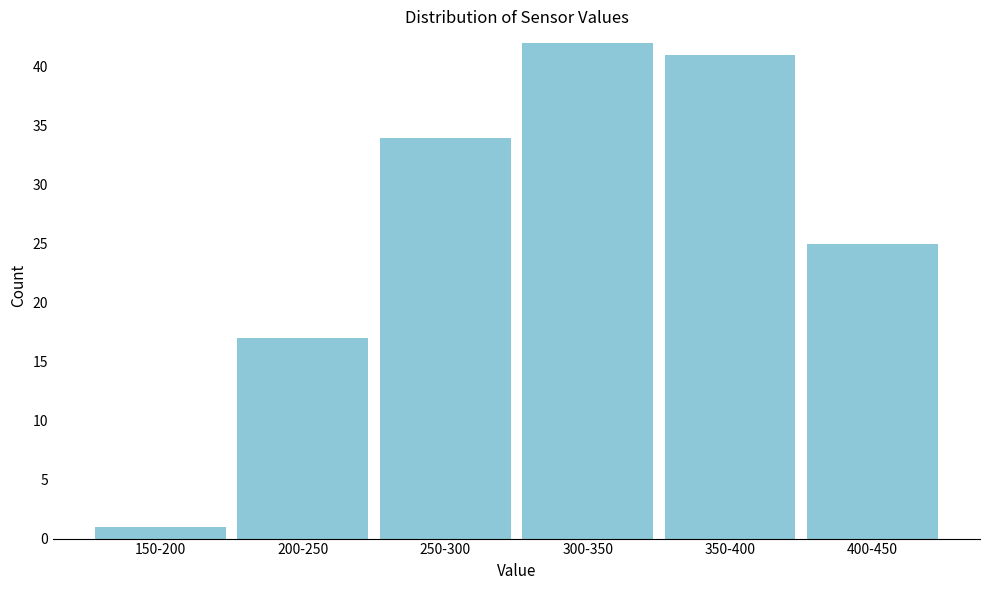

Reading left to right, transcribe all the data shown in this chart.

1	17	34	42	41	25